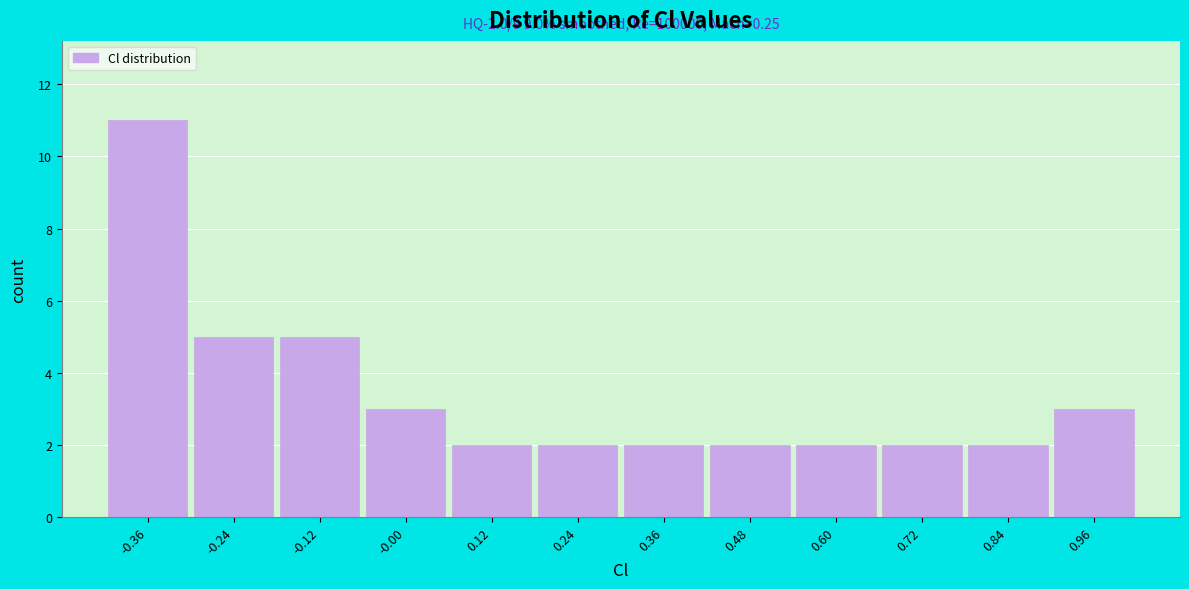

Over which range of the x-axis is the bar tallest?

-0.42 to -0.30